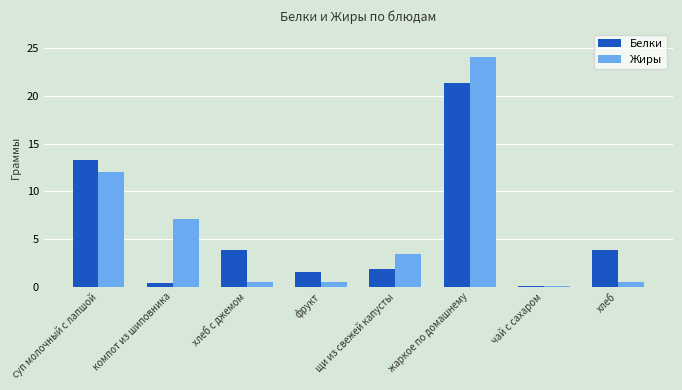

Is it true that Жиры equals 7.1 at компот из шиповника?

True